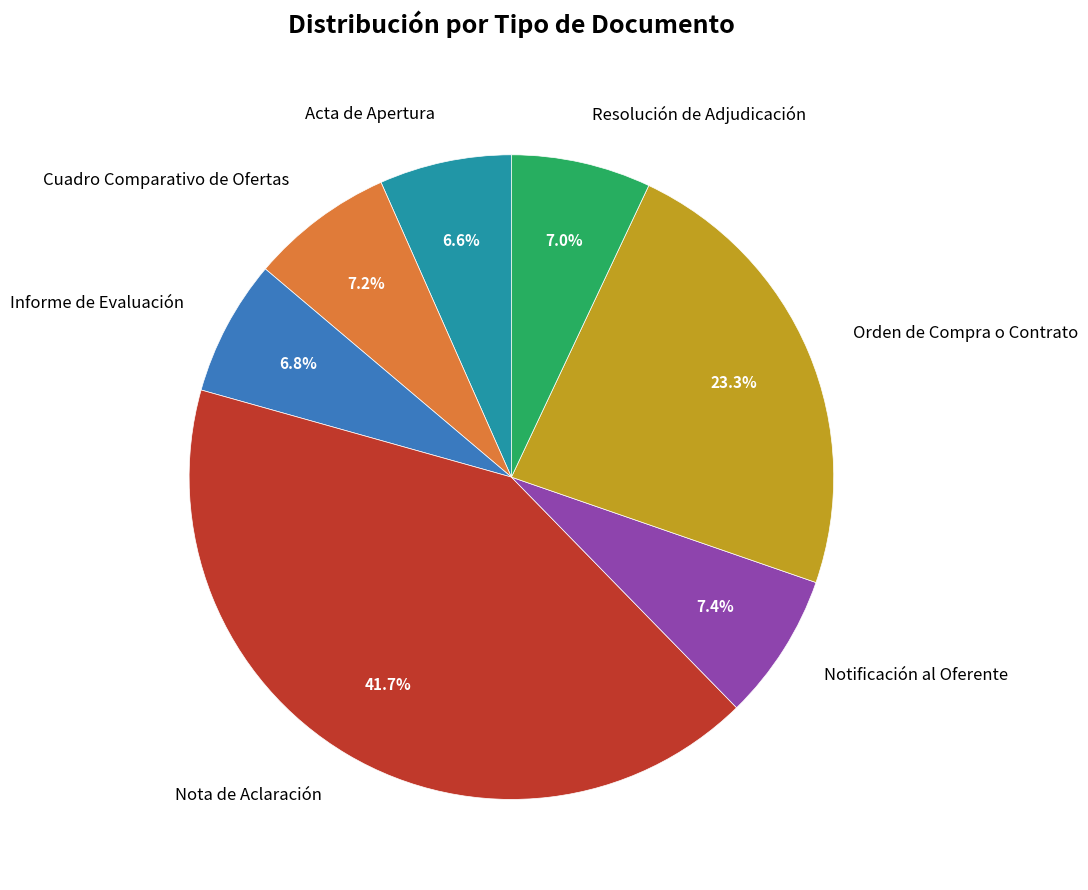

To the nearest percent, what percentage of the pie is Acta de Apertura?

7%